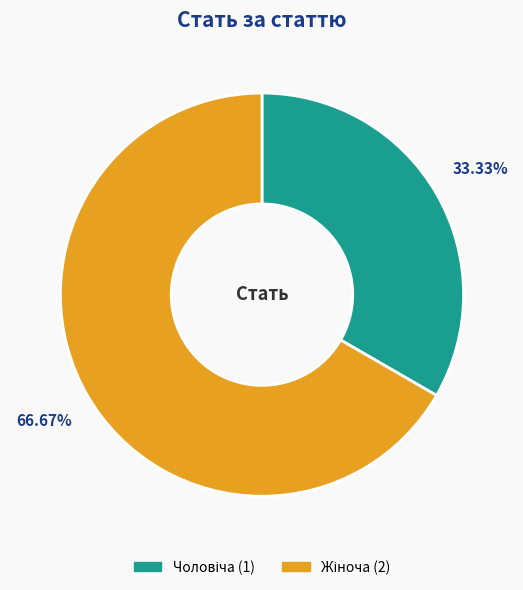

Does any single category account for the majority?

Yes